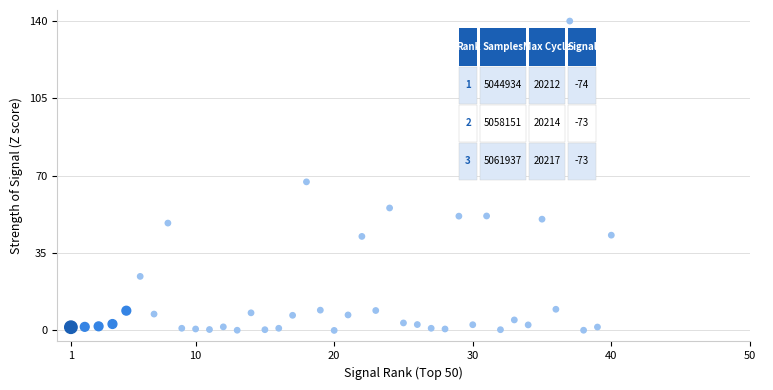

What is the range of Y values (max minus min)?

140.0